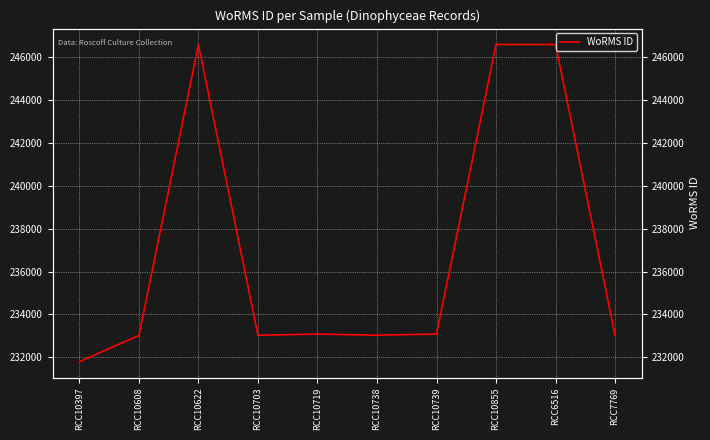

At which category does the data reach its first local valley?

RCC10703